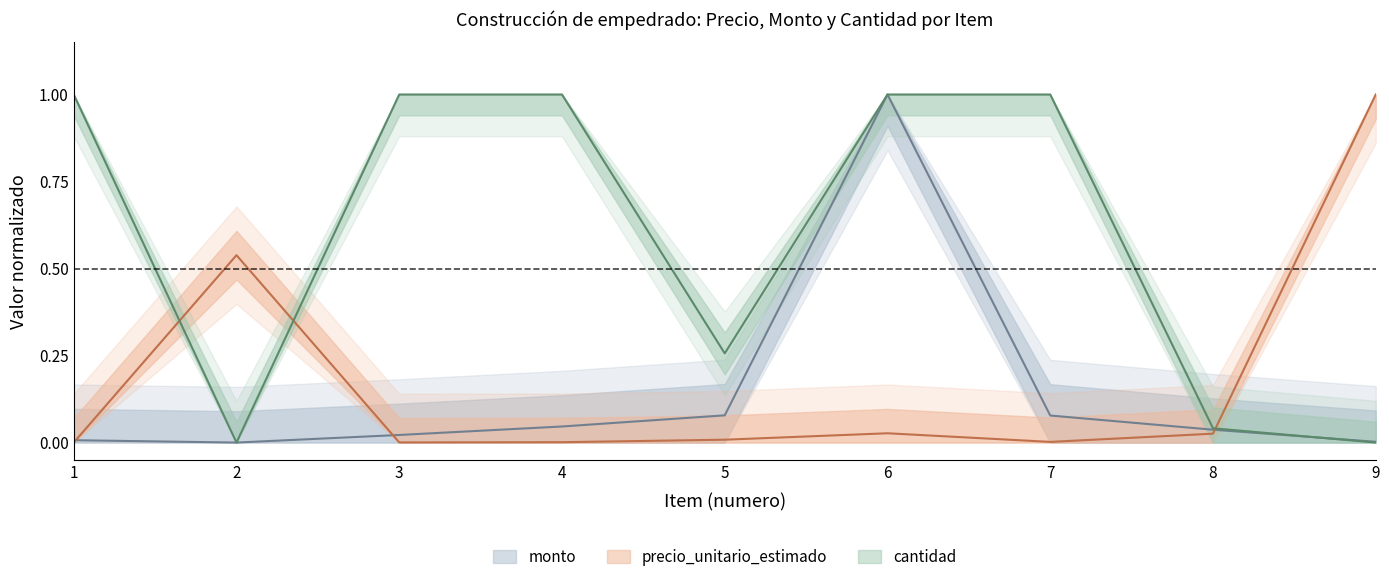

True or false: cantidad and precio_unitario_estimado cross at least once.

True